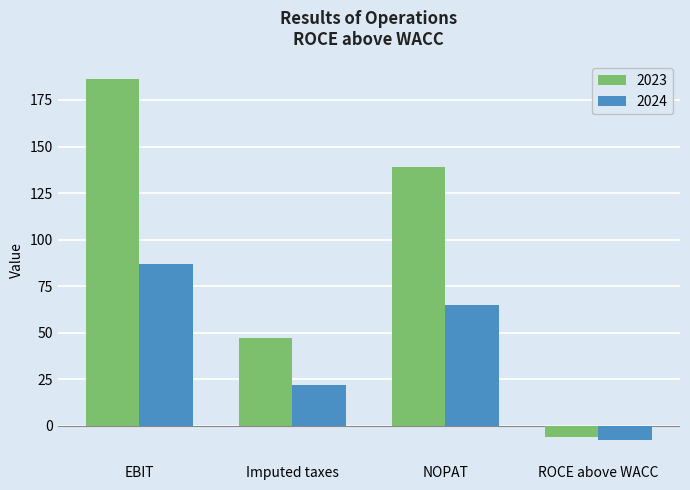

Does the chart contain stacked bars?

No